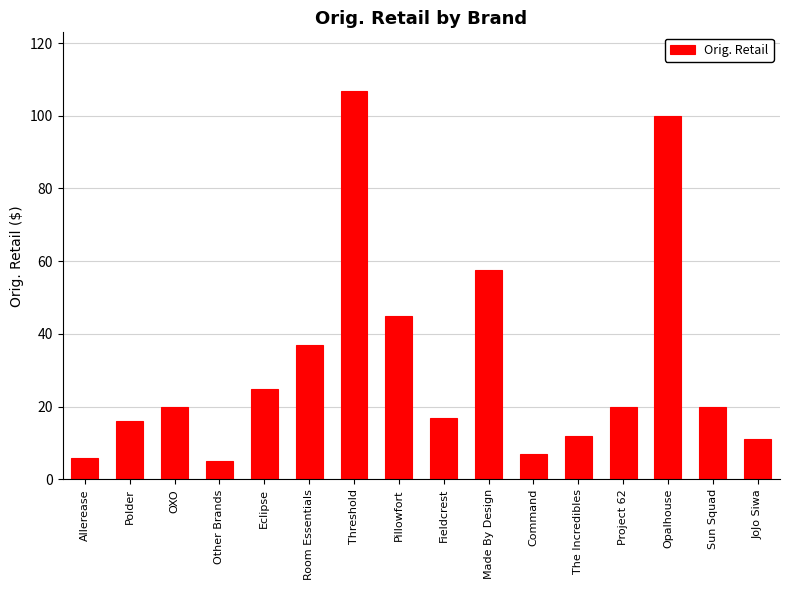

What is the minimum value shown in the chart?

5.0